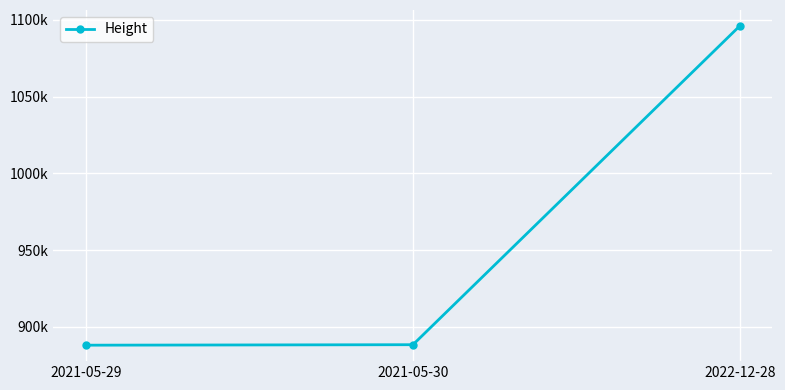

Does the chart have visible grid lines?

Yes